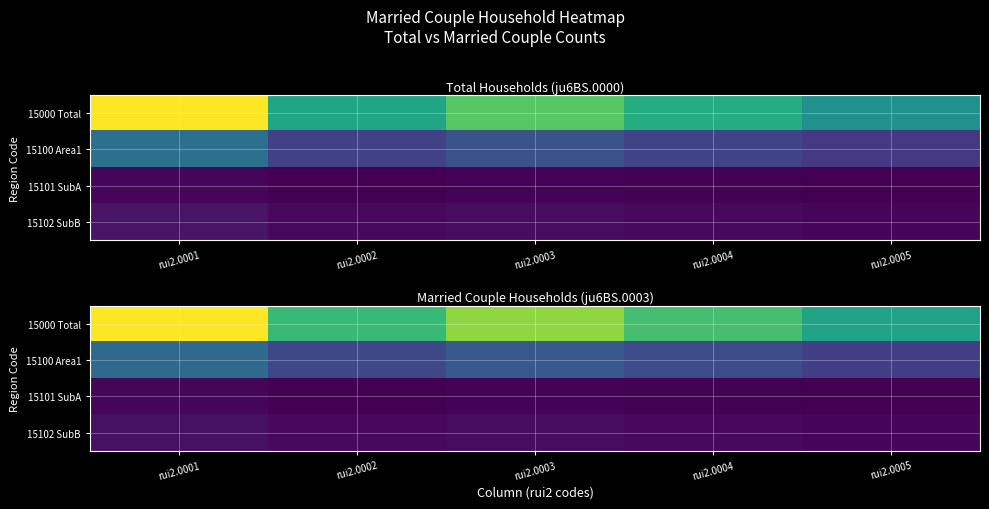

At which label does 15101 SubA reach its peak?

rui2.0001